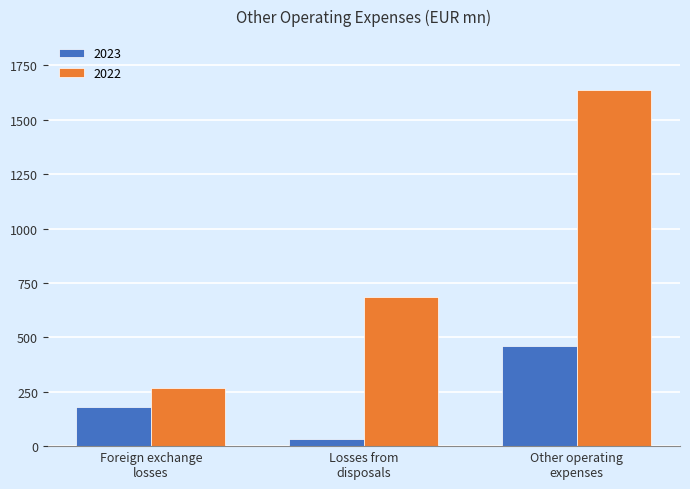

Which series has the widest spread of values?

2022